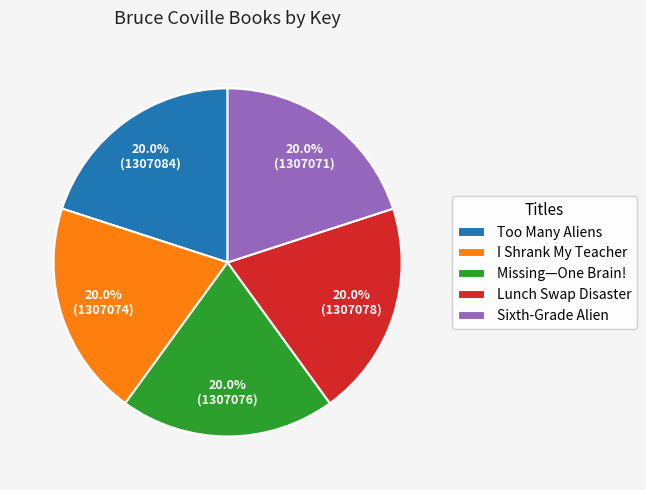

To the nearest percent, what portion does Missing—One Brain! represent?

20%